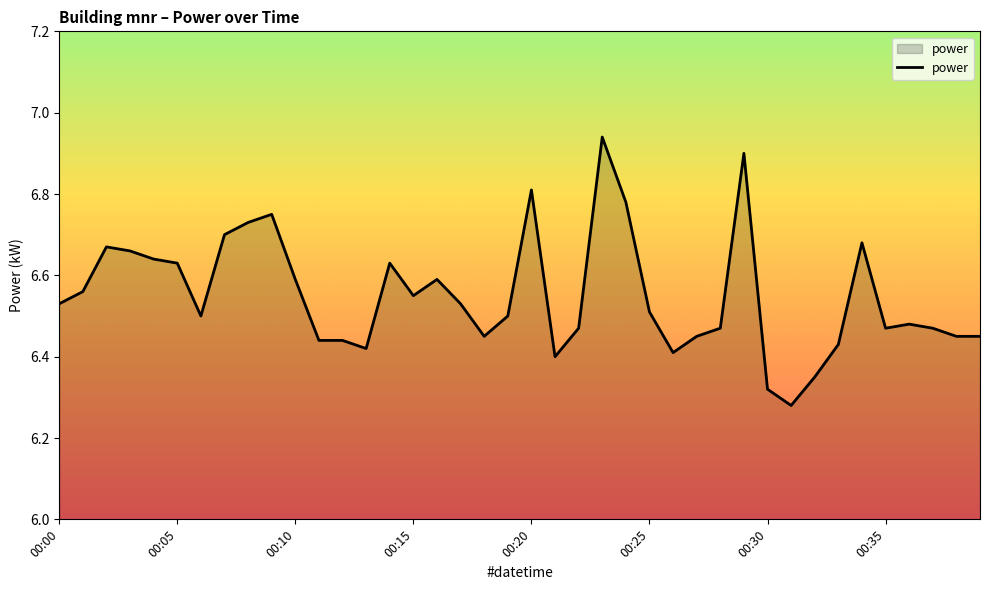

What is the difference between the maximum and minimum values?

0.7